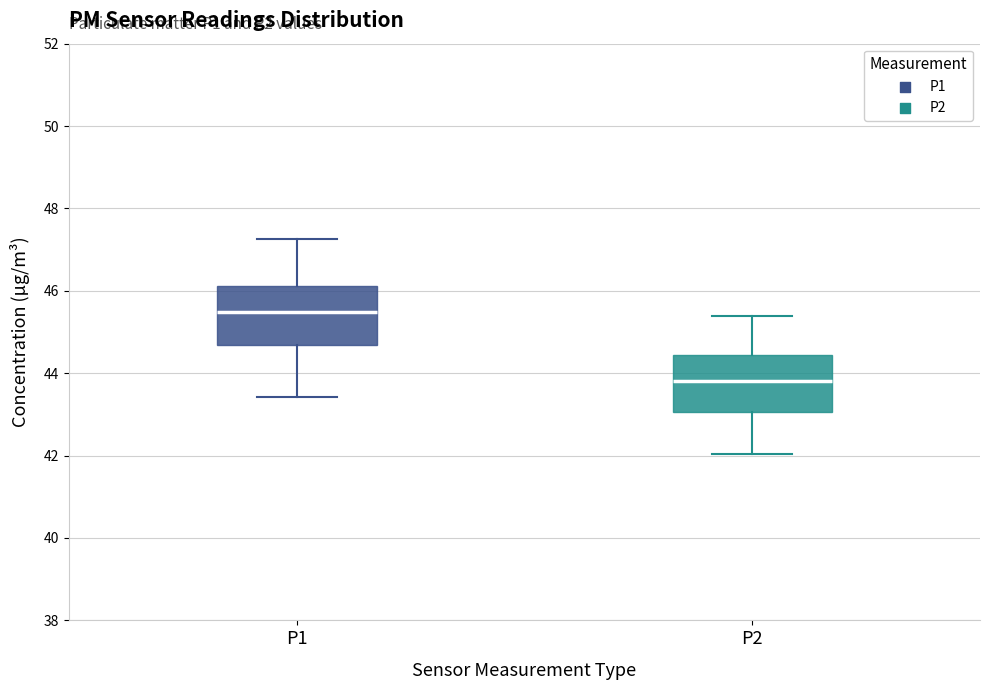

Which box has the lowest median line?

P2